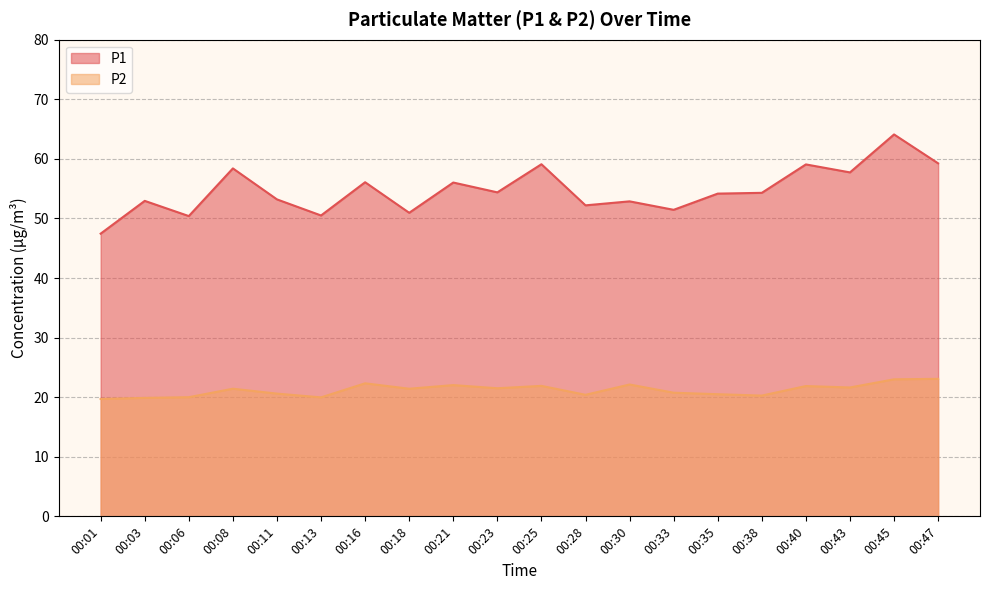

What is the sum of the P2 values at 00:30 and 00:40?

44.0